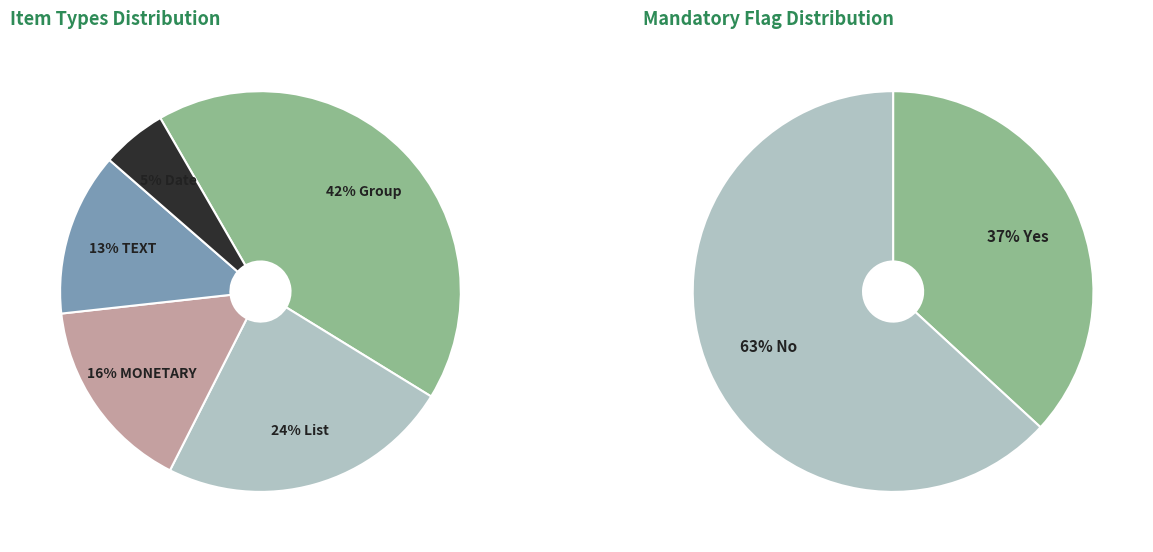

What percentage is the TEXT slice, to the nearest percent?

13%